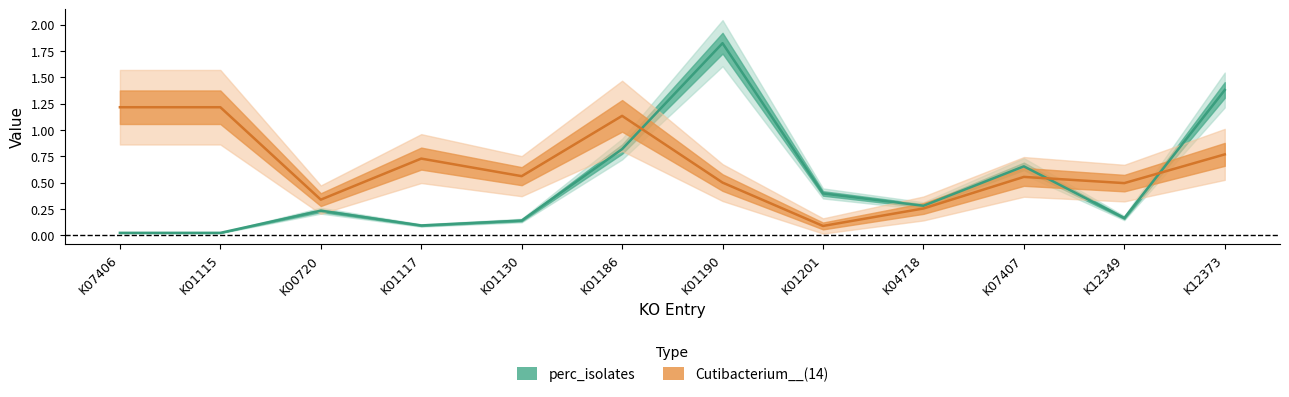

What is the sum of the perc_isolates values at K01117 and K04718?

0.4